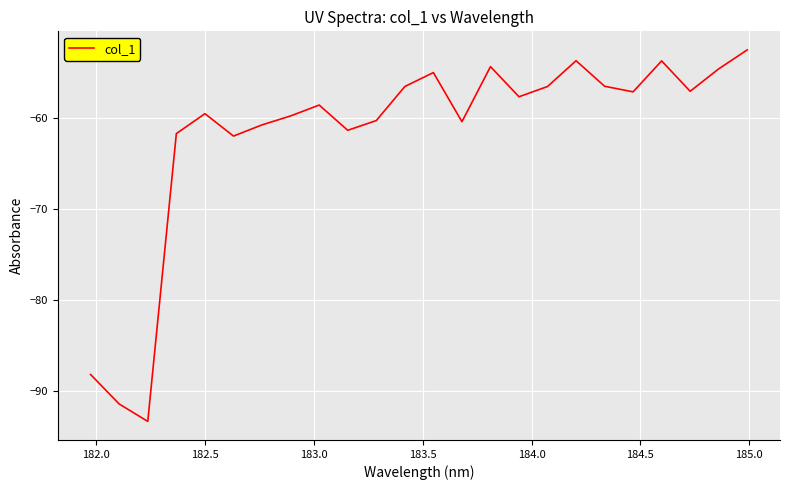

How many interior local peaks (higher than both neighbors) does the data have?

6